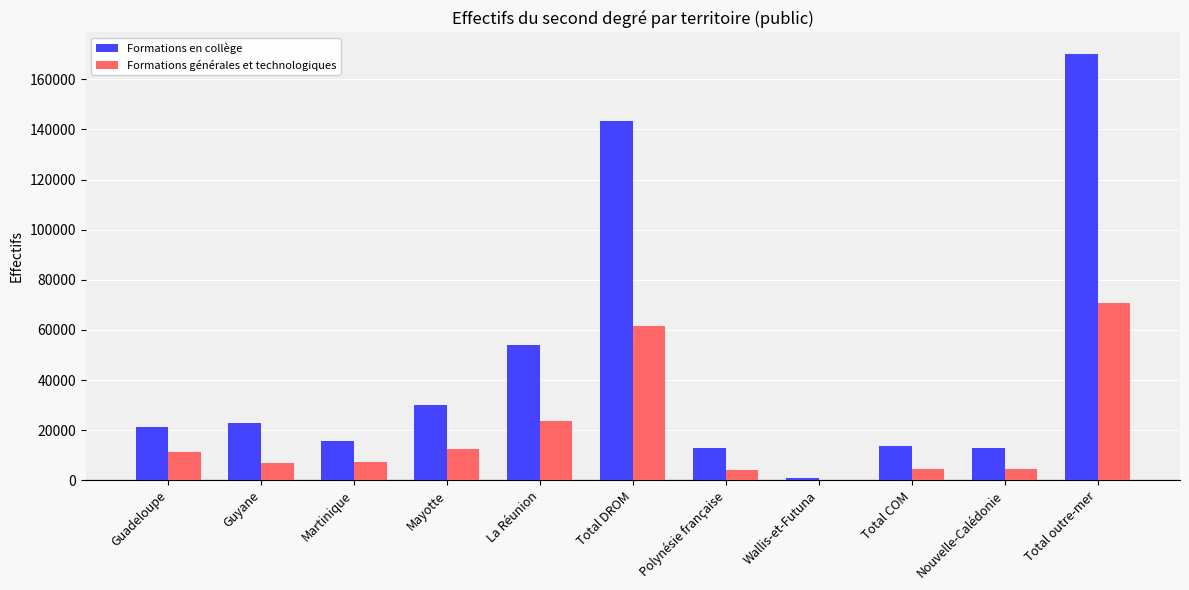

What is the highest value of the Formations générales et technologiques series?

70588